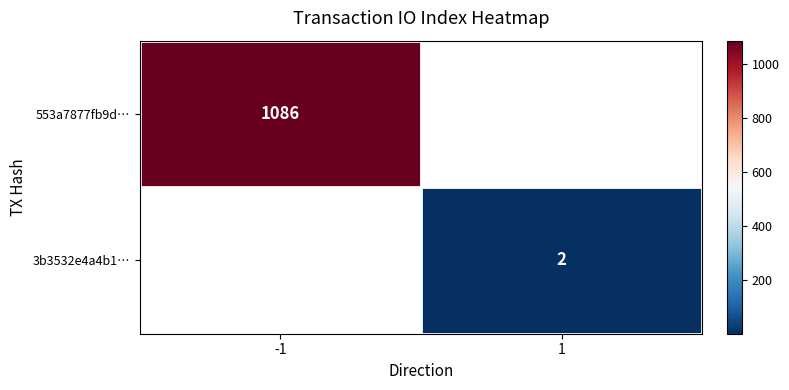

Count the number of categories in the chart.

2